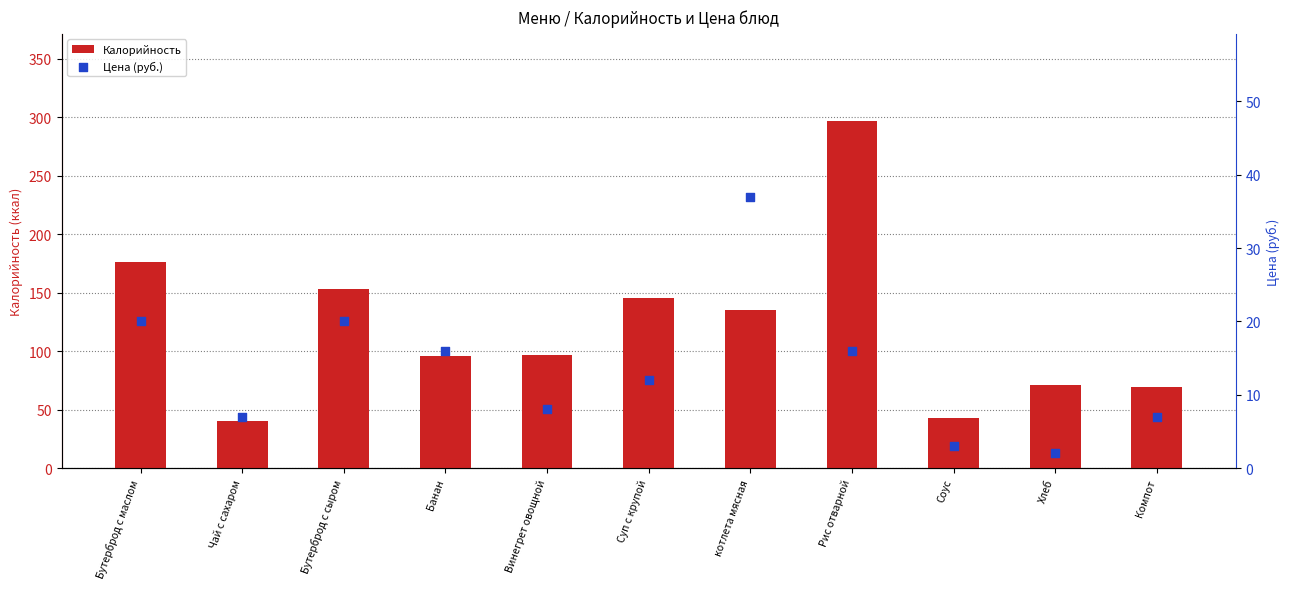

Which series reaches the minimum Y coordinate?

Цена (руб.)